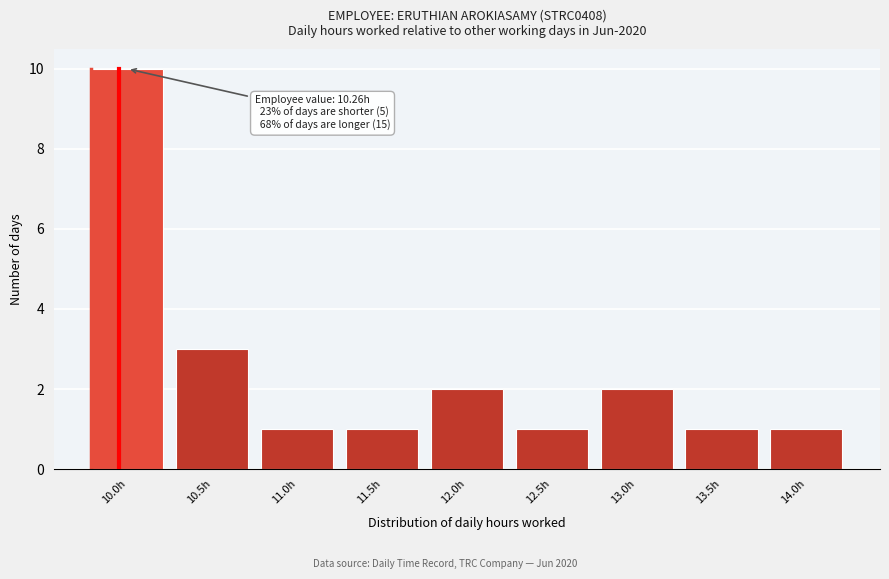

Reading right to left, list all the values displayed in this chart.

1	1	2	1	2	1	1	3	10